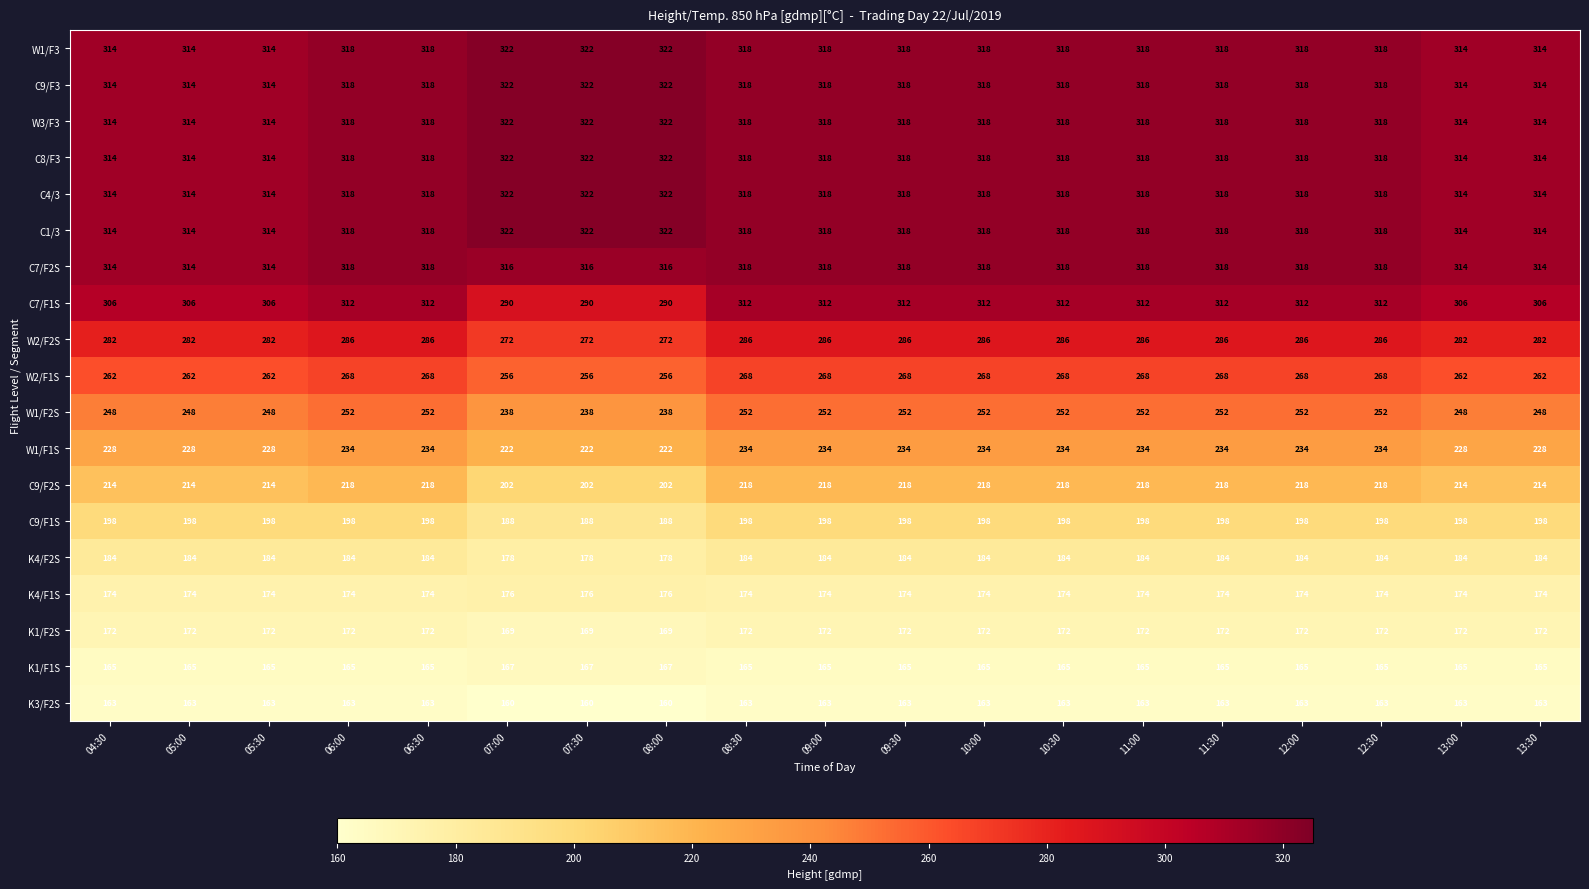

The C7/F1S series shows 312 at 11:00. True or false?

True